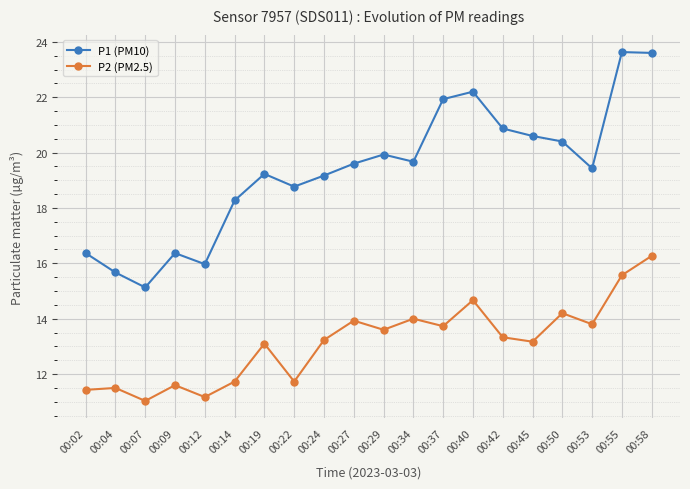

What is the sum of the P2 (PM2.5) values at 00:19 and 00:55?

28.7